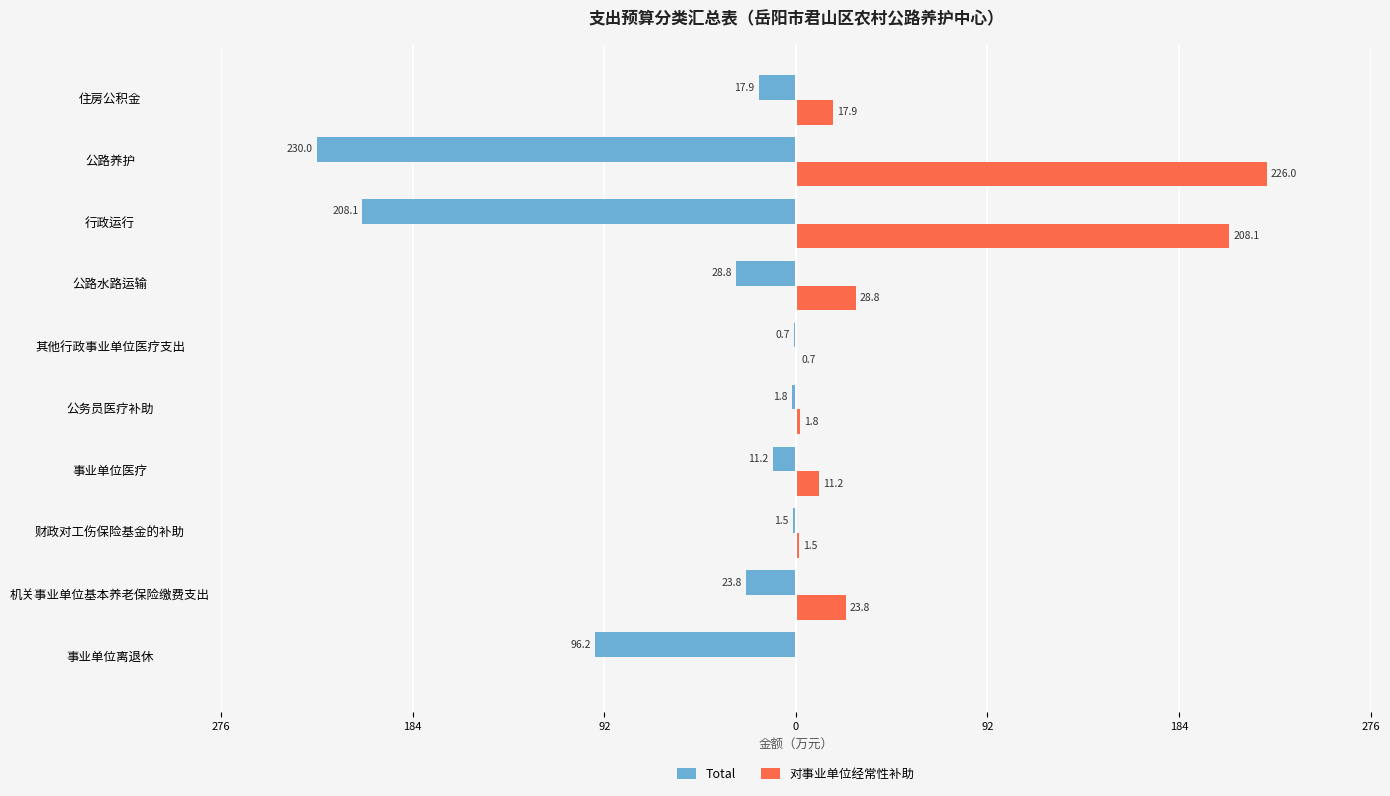

What is the maximum value for 对事业单位经常性补助?

226.0